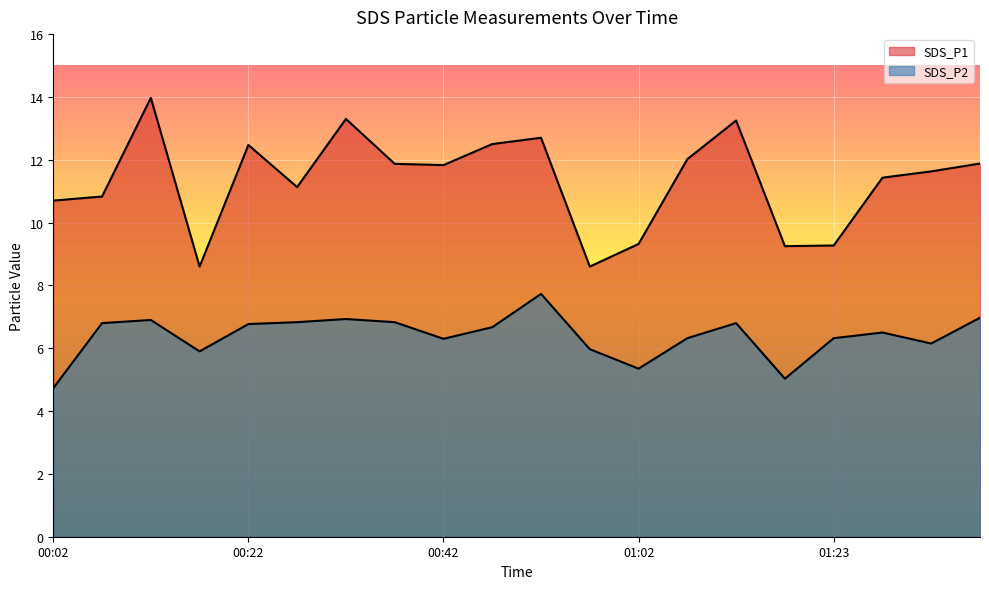

Does the chart display data point markers on the line(s)?

No